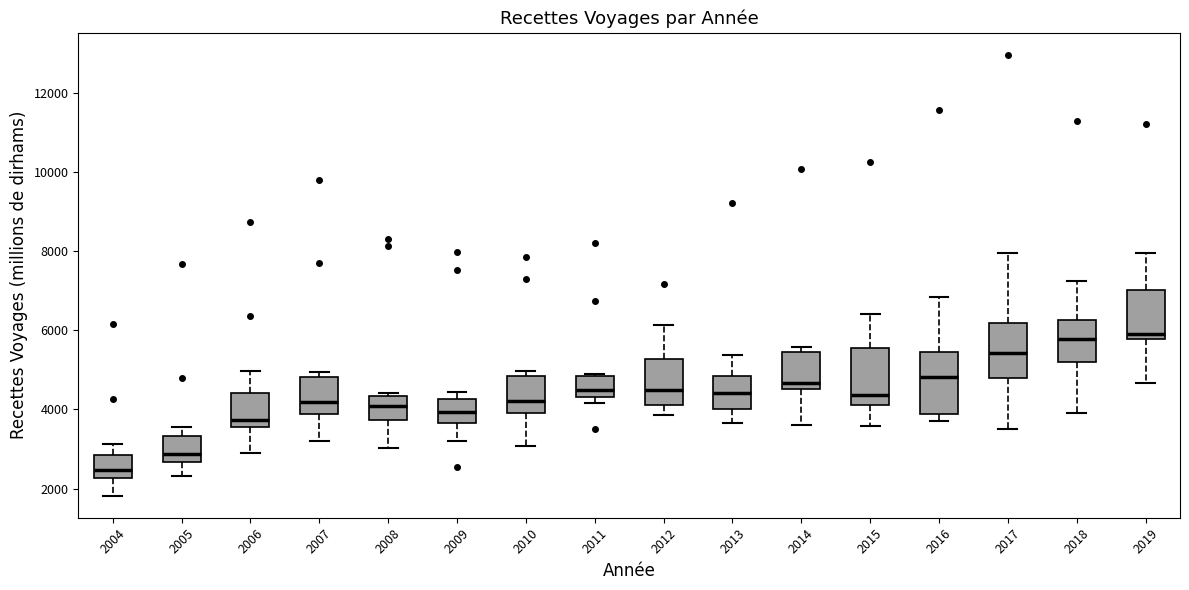

Reading left to right, read every box against the y-axis: the position of its median line, the range the box covers, and the ends of its whiskers. The values are not printed on the chart, so give them approximately, as read against the axis.

2004: median 2400, box 2200 to 2800, whiskers 1800 to 3200
2005: median 2800, box 2600 to 3400, whiskers 2400 to 3600
2006: median 3800, box 3600 to 4400, whiskers 3000 to 5000
2007: median 4200, box 3800 to 4800, whiskers 3200 to 5000
2008: median 4000, box 3800 to 4400, whiskers 3000 to 4400 (just above the box's upper edge)
2009: median 4000, box 3600 to 4200, whiskers 3200 to 4400
2010: median 4200, box 4000 to 4800, whiskers 3000 to 5000
2011: median 4400 (just above the box's lower edge), box 4400 to 4800, whiskers 4200 to 4800
2012: median 4400, box 4200 to 5200, whiskers 3800 to 6200
2013: median 4400, box 4000 to 4800, whiskers 3600 to 5400
2014: median 4600 (just above the box's lower edge), box 4600 to 5400, whiskers 3600 to 5600
2015: median 4400, box 4200 to 5600, whiskers 3600 to 6400
2016: median 4800, box 3800 to 5400, whiskers 3800 (just below the box's lower edge) to 6800
2017: median 5400, box 4800 to 6200, whiskers 3400 to 8000
2018: median 5800, box 5200 to 6200, whiskers 4000 to 7200
2019: median 6000, box 5800 to 7000, whiskers 4600 to 8000